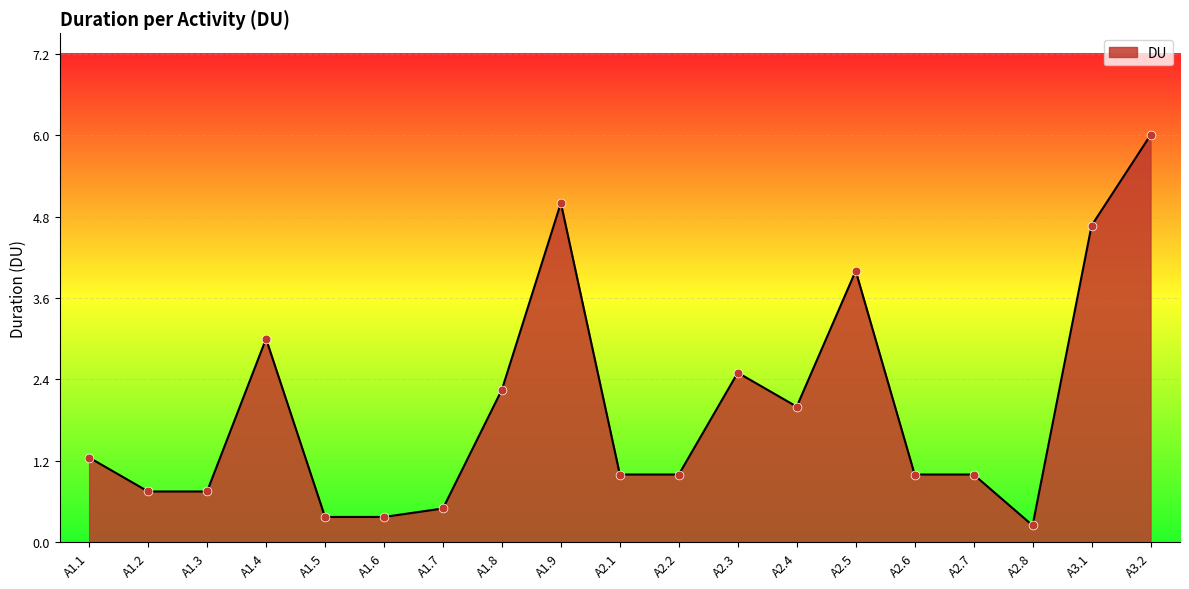

Which has a higher value, A1.1 or A1.2?

A1.1